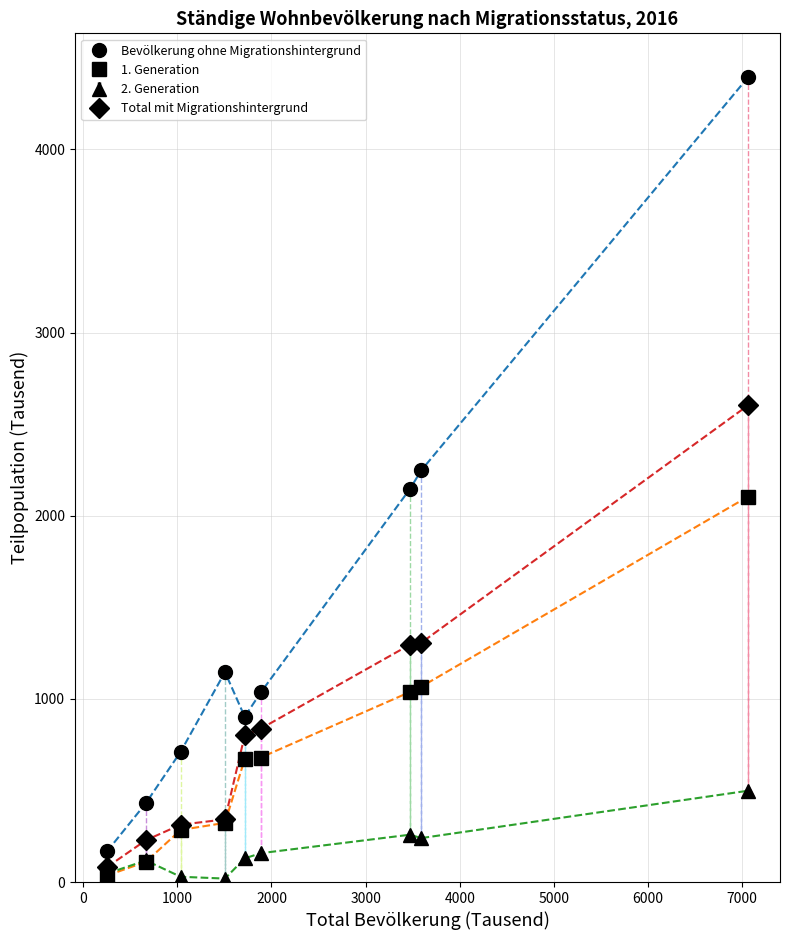

What is the greatest value displayed?

4392.7